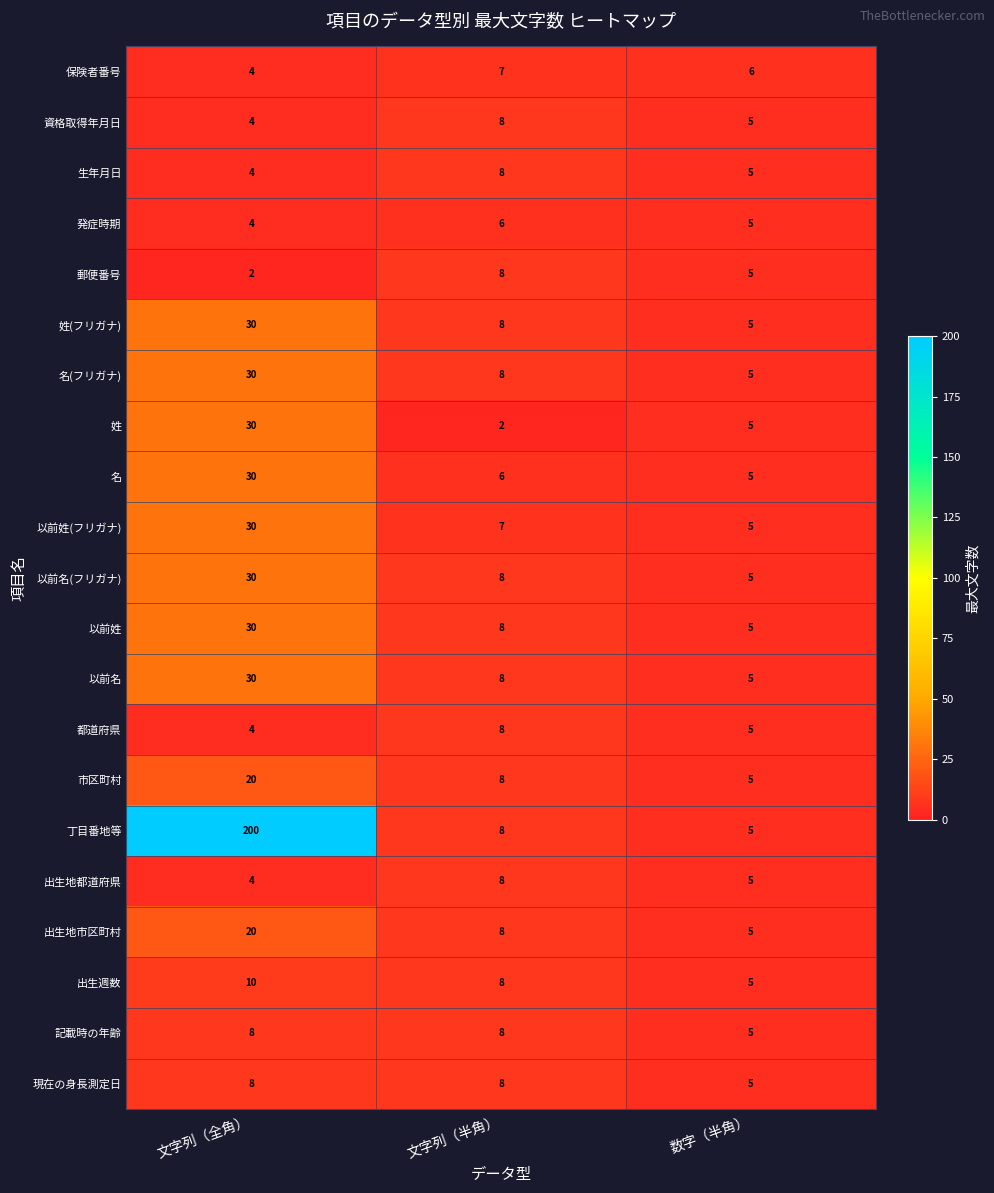

What is the sum of all 郵便番号 values?

15